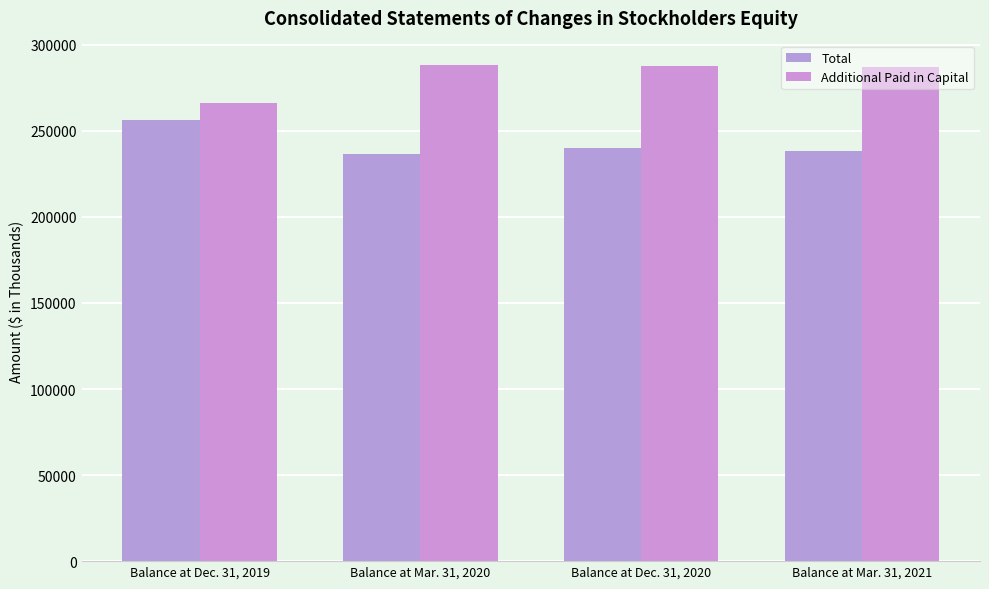

What is the highest value of the Total series?

256166